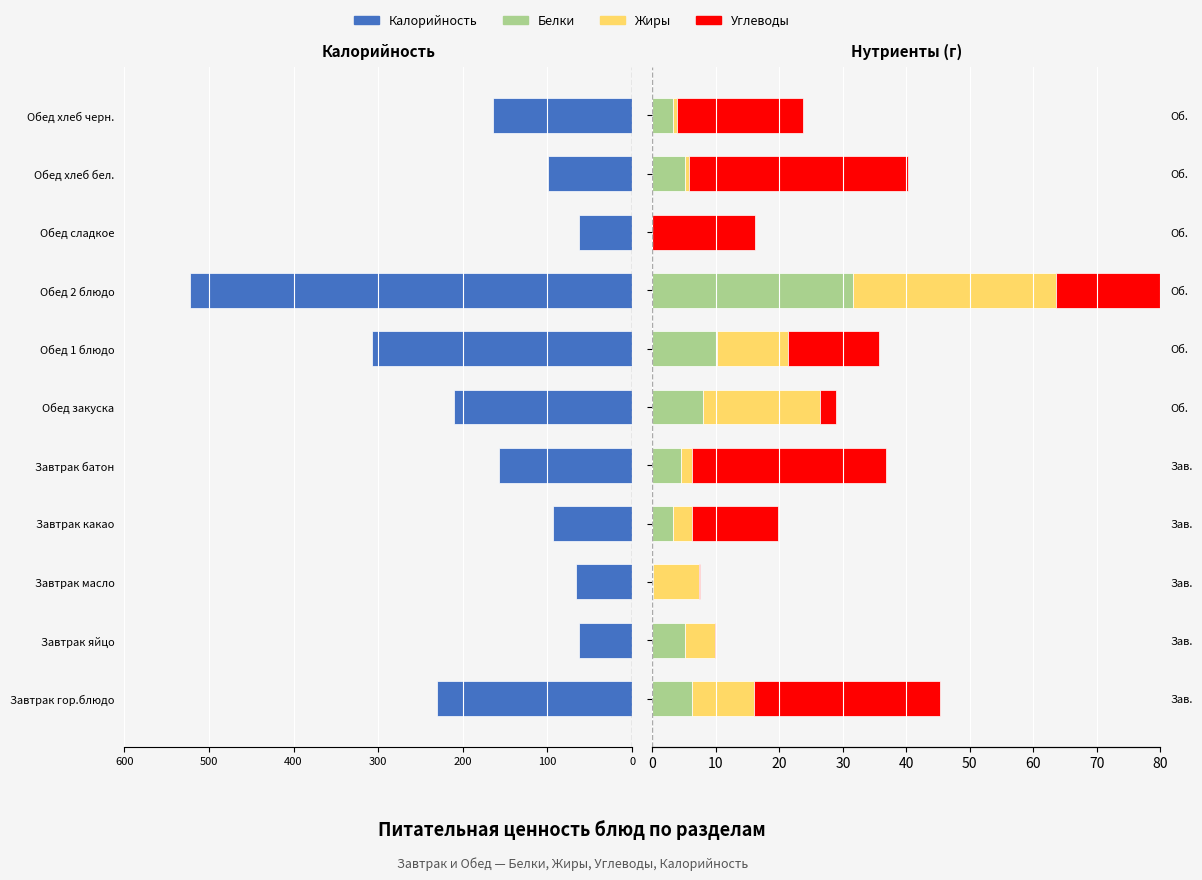

Between Завтрак батон and Обед 1 блюдо, which series saw the biggest shift?

Калорийность